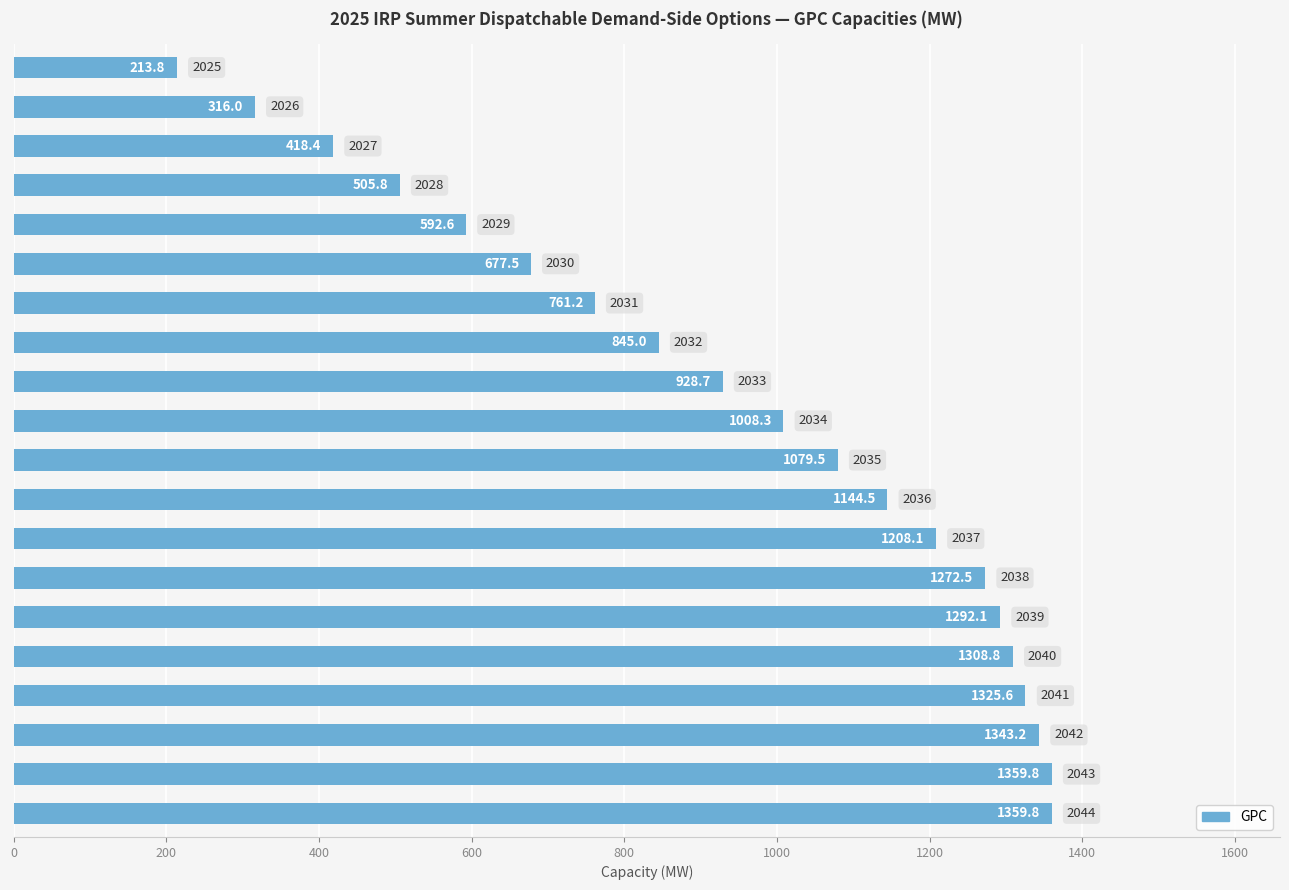

What is the maximum value shown in the chart?

1359.8